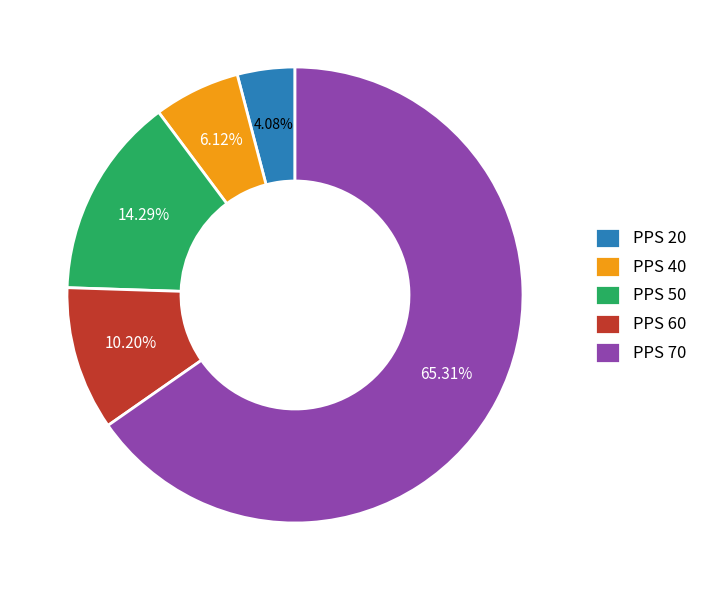

Combined, do PPS 60 and PPS 50 account for over 50%?

No